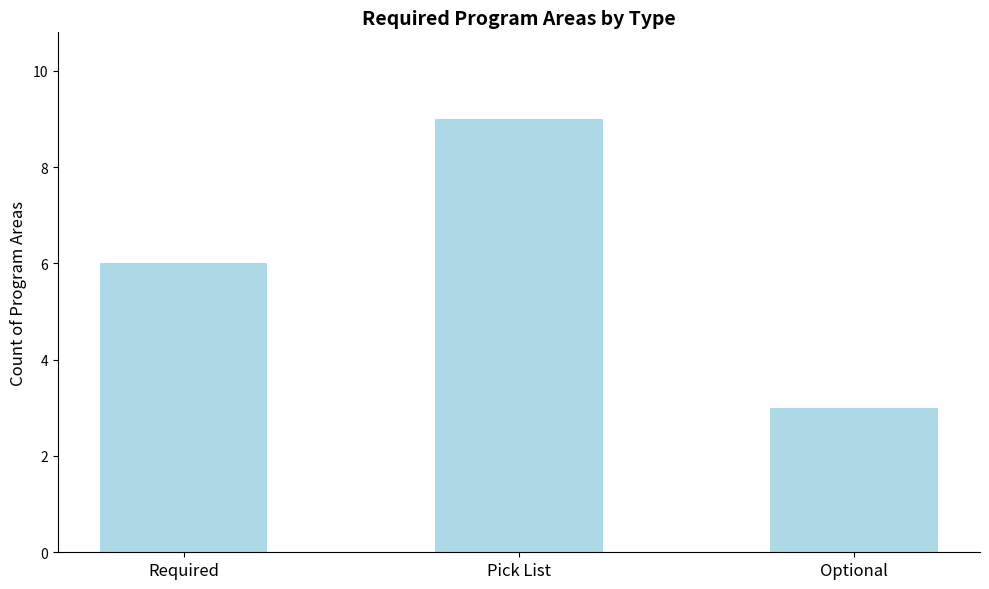

What is the label of the 2nd bar from the left?

Pick List